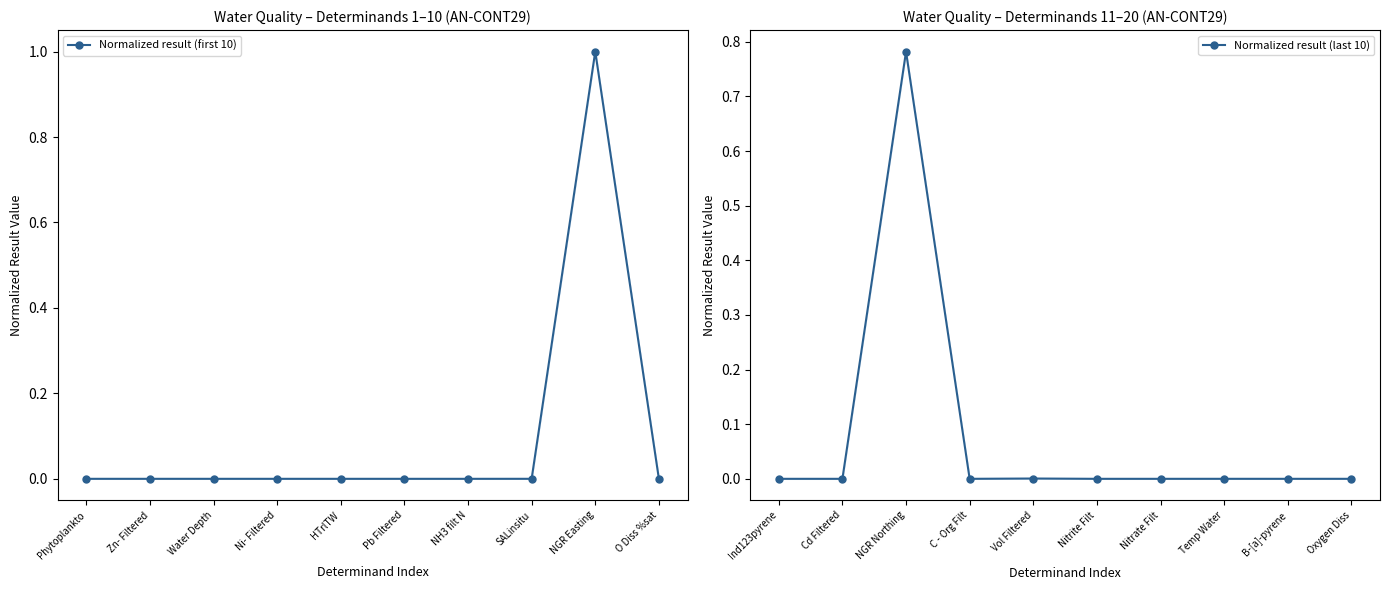

What is the maximum value for Normalized result (first 10)?

1.0